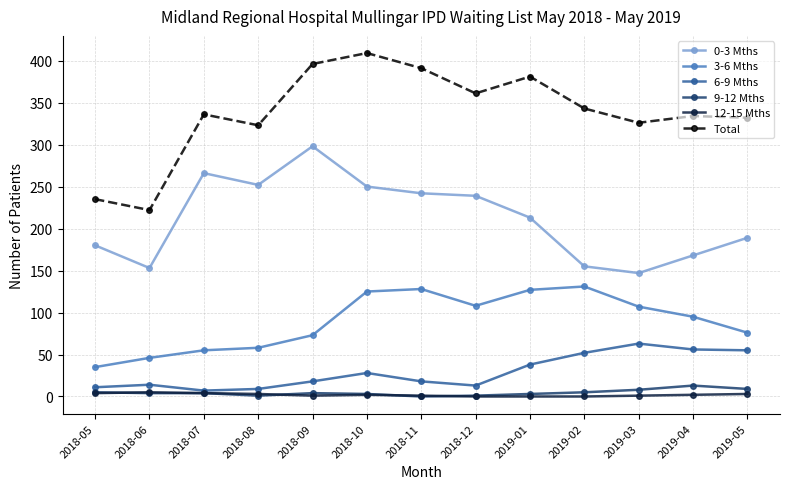

At which category is the sum across all series the highest?

2018-10